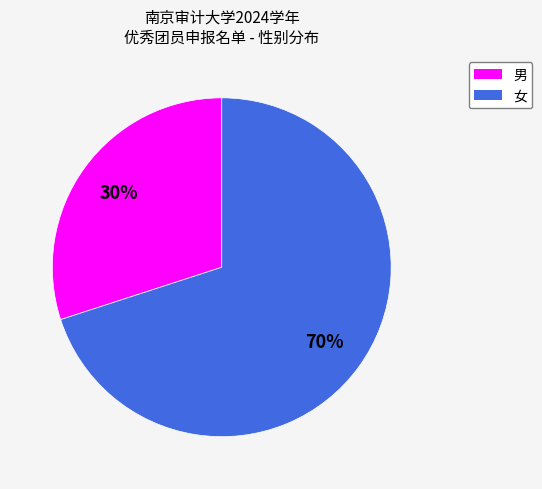

To the nearest percent, what is the difference between the largest and smallest slice percentages?

40%